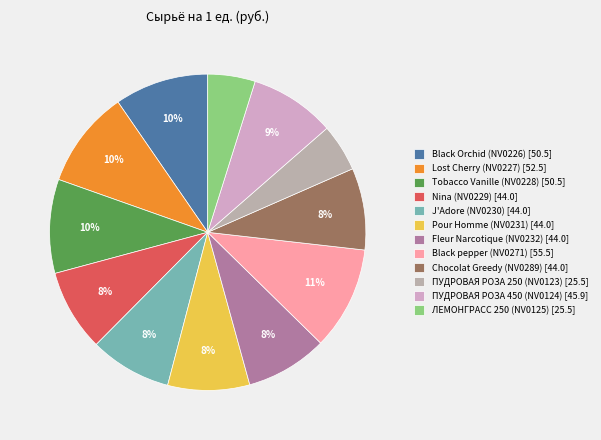

What is the total percentage of Black Orchid (NV0226) and Black pepper (NV0271)?

20.2%